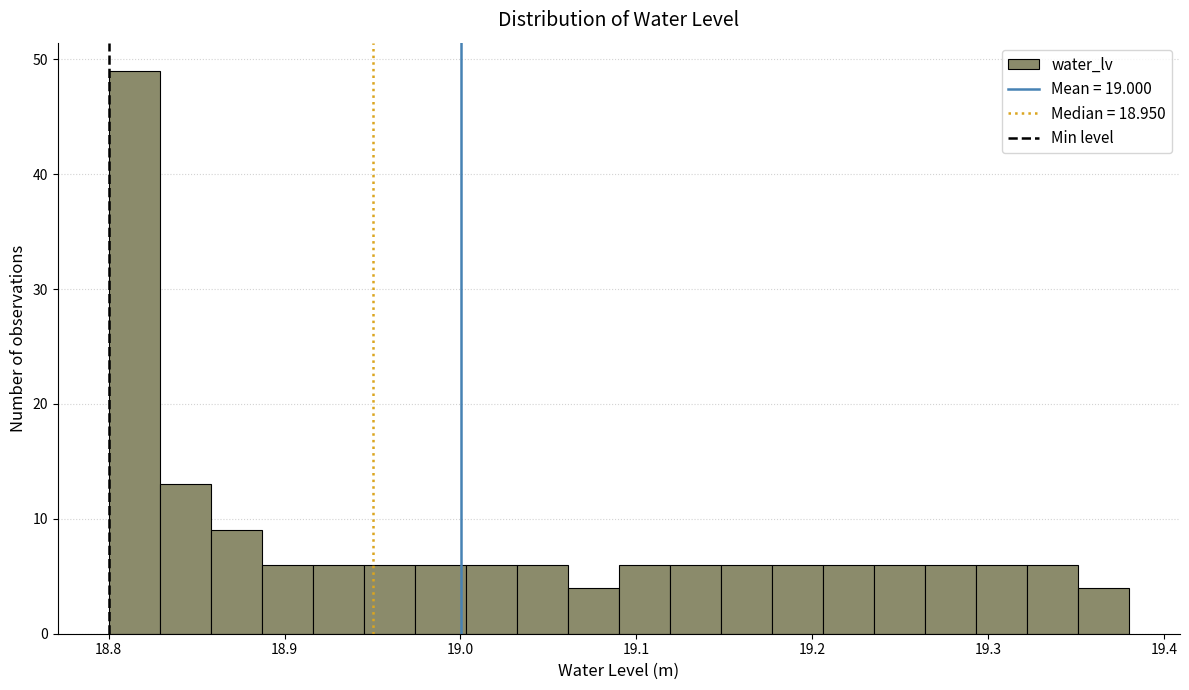

Read against the x-axis, roughly where is the centre of the tallest bar?

18.81